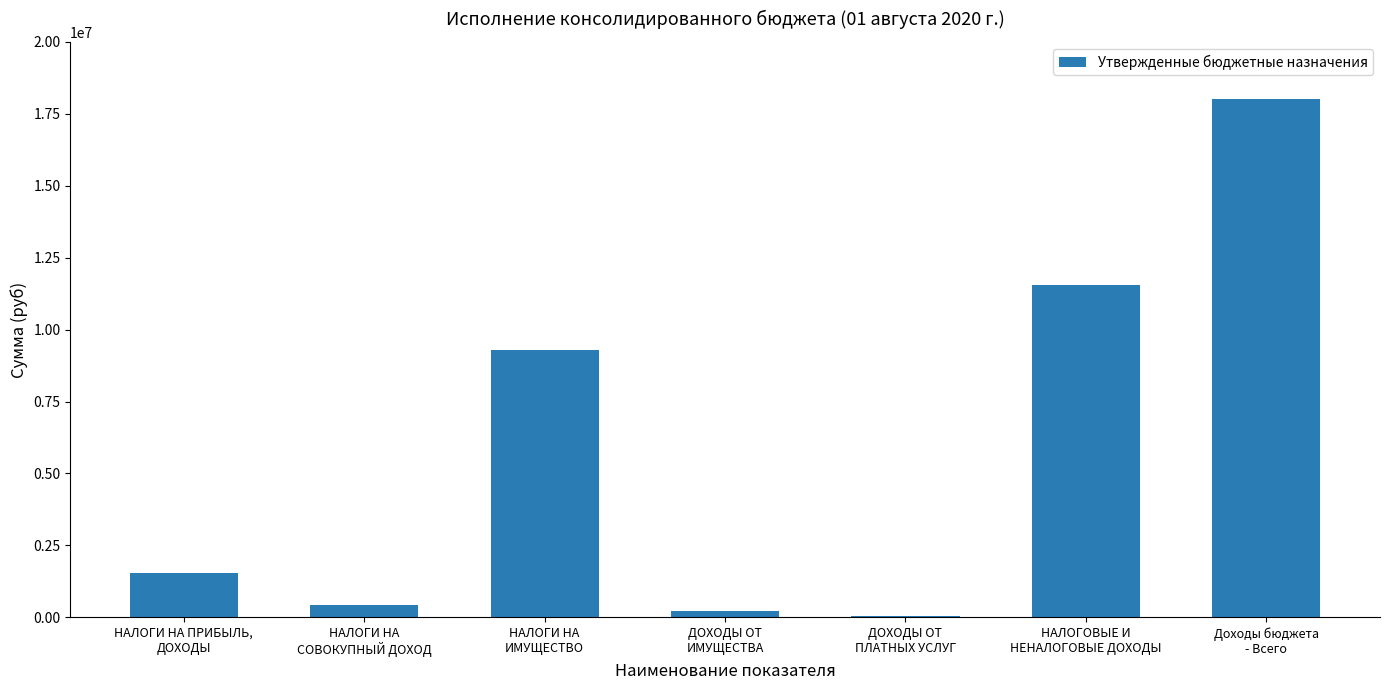

What is the greatest value displayed?

18009200